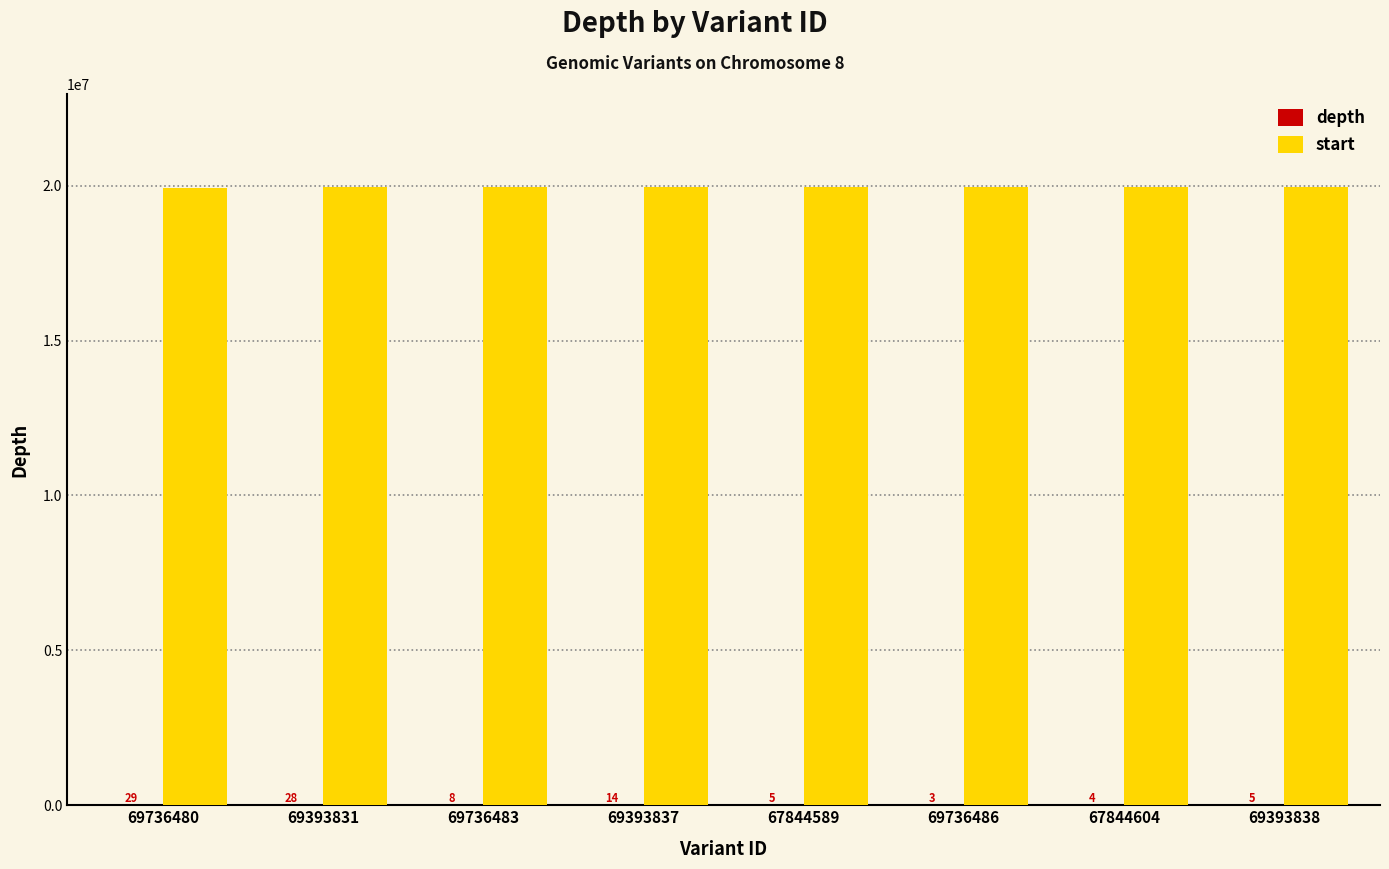

How many groups of bars are there?

8